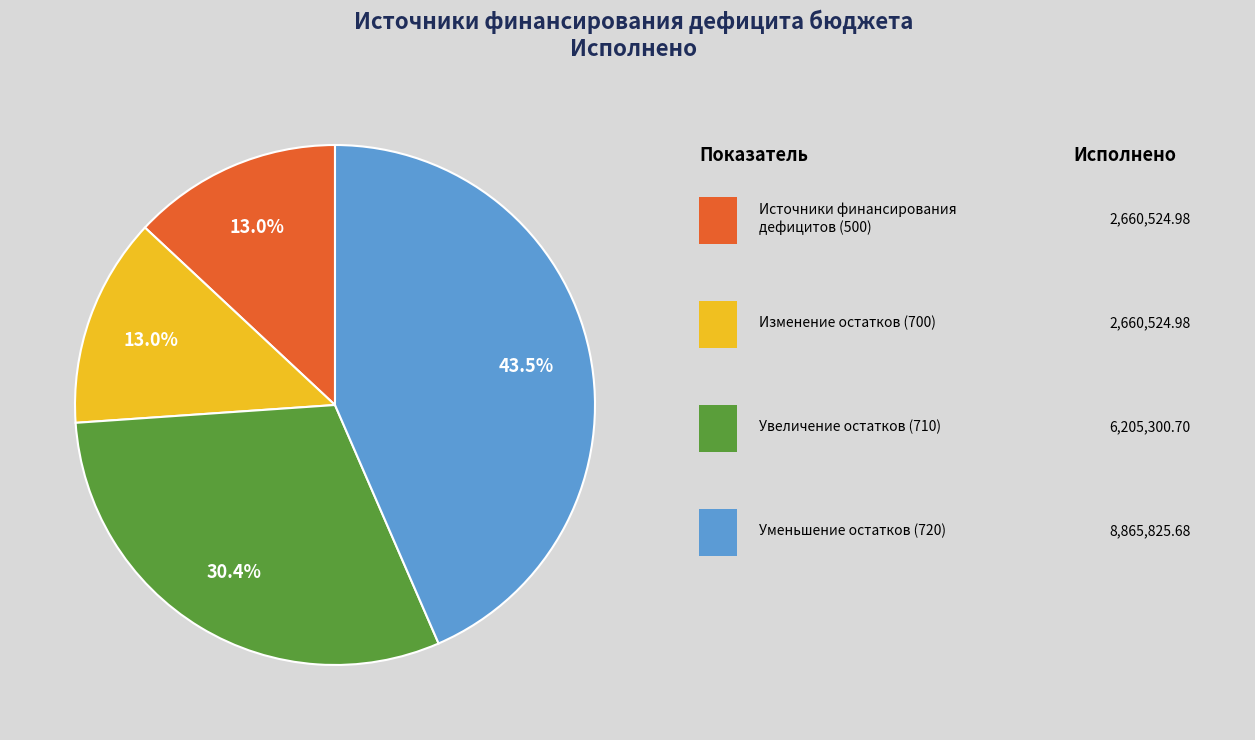

Is there a majority slice in this chart?

No